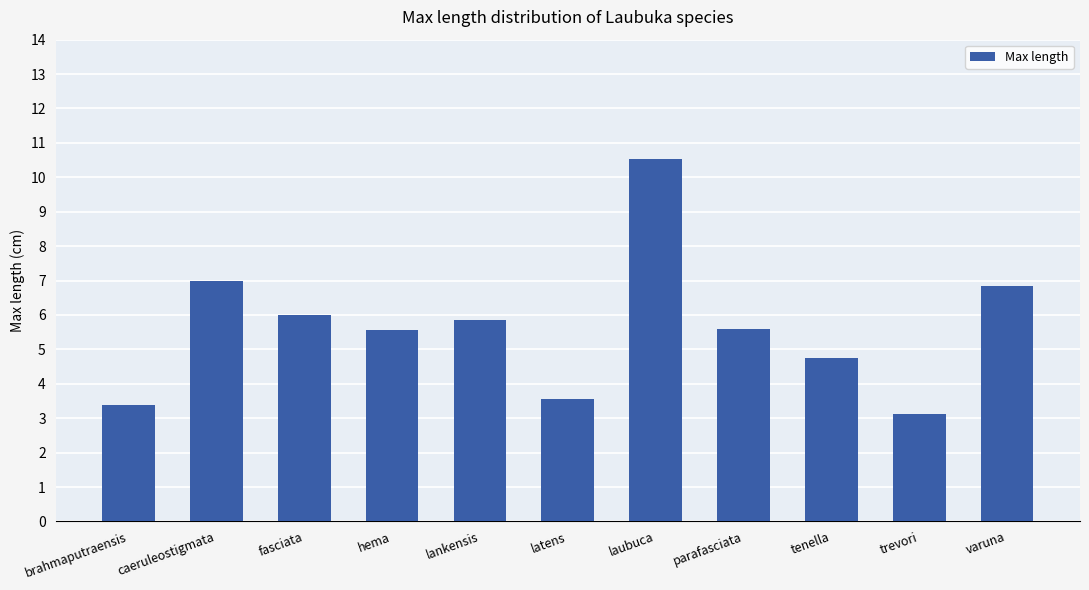

The value at laubuca is 10.5. True or false?

True